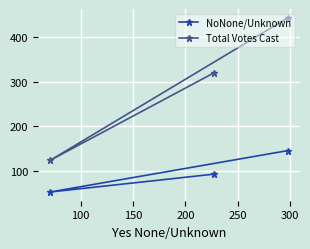

At how many categories does at least one series exceed 382?

1